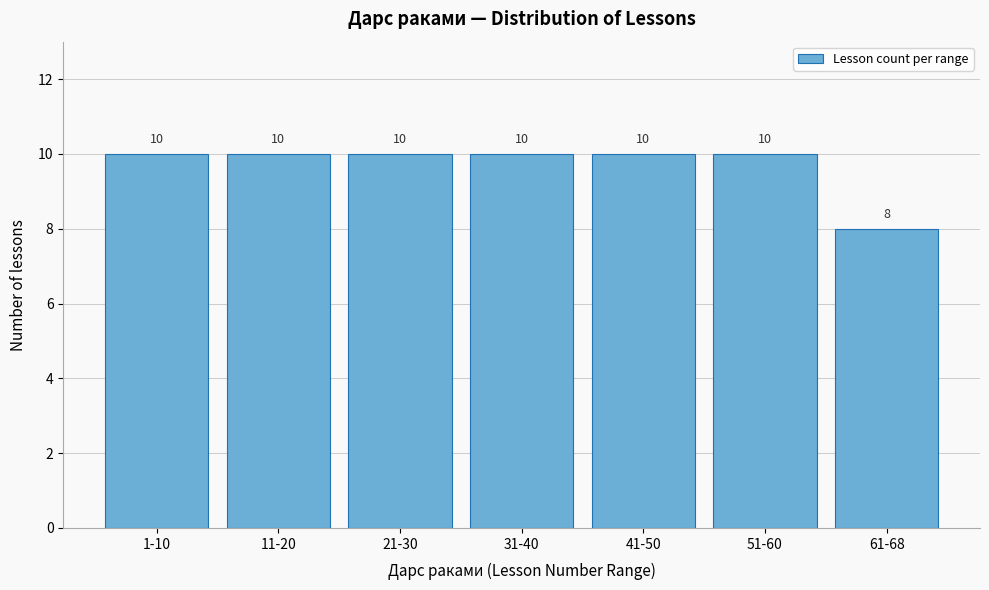

Reading right to left, list all the values displayed in this chart.

61-68=8	51-60=10	41-50=10	31-40=10	21-30=10	11-20=10	1-10=10